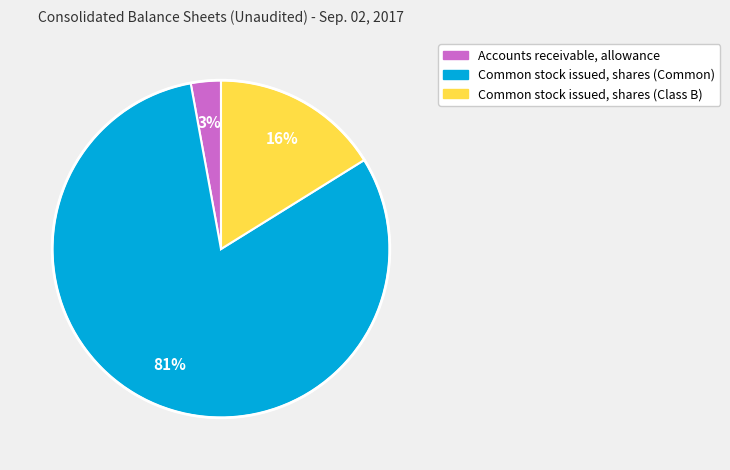

Is the sum of Common stock issued, shares (Common) and Accounts receivable, allowance greater than half?

Yes